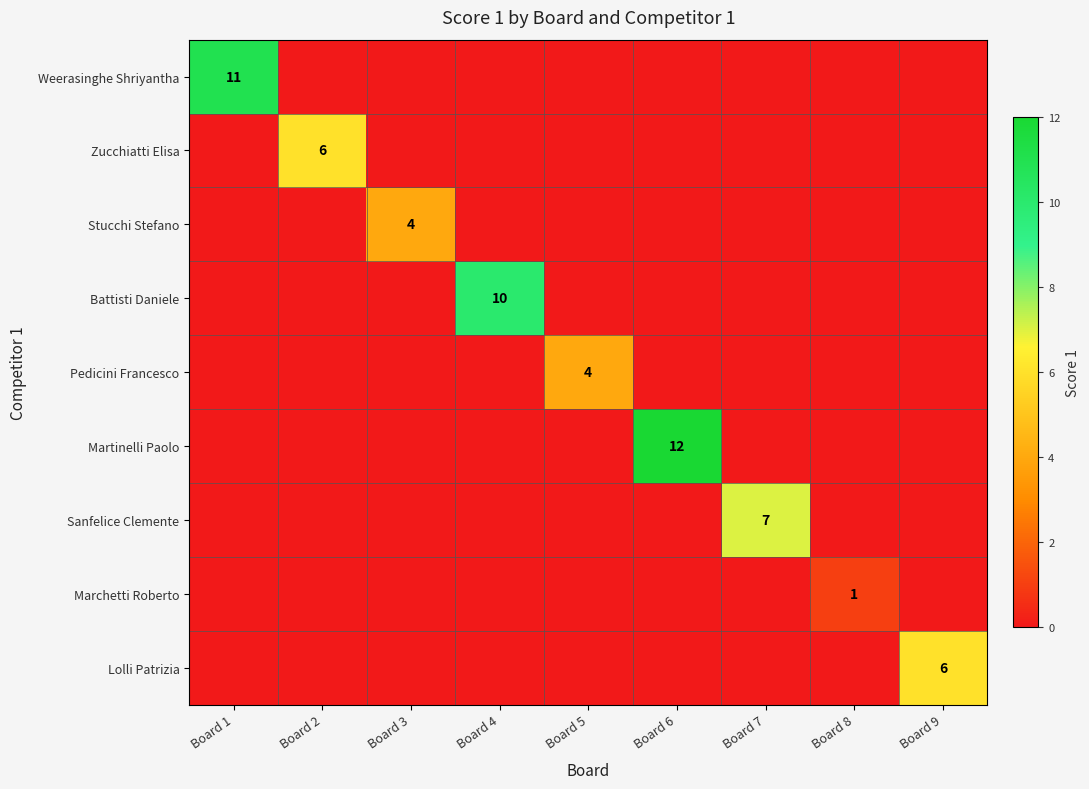

At how many categories does at least one series exceed 9?

3